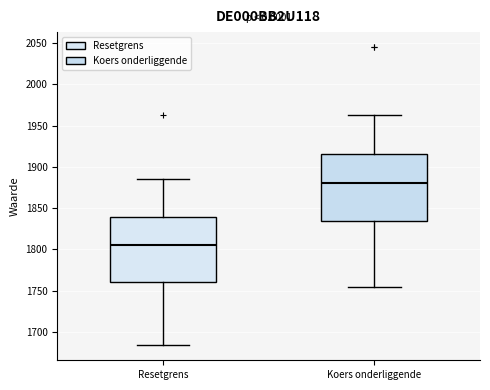

Which box has the highest median line?

Koers onderliggende